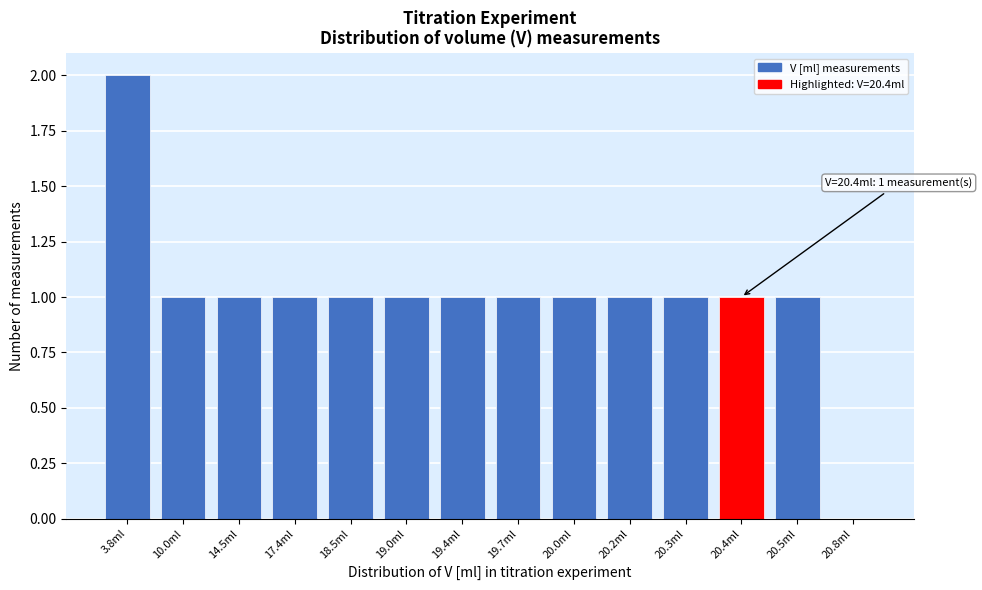

Reading left to right, what are all the values shown in this chart?

3.8ml=2	10.0ml=1	14.5ml=1	17.4ml=1	18.5ml=1	19.0ml=1	19.4ml=1	19.7ml=1	20.0ml=1	20.2ml=1	20.3ml=1	20.4ml=1	20.5ml=1	20.8ml=0